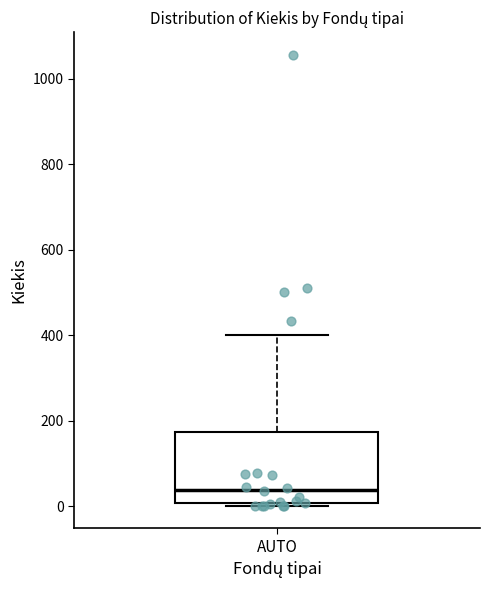

Where does the median line of the box for AUTO sit on the y-axis? The values are not printed on the chart, so give them approximately, as read against the axis.

40